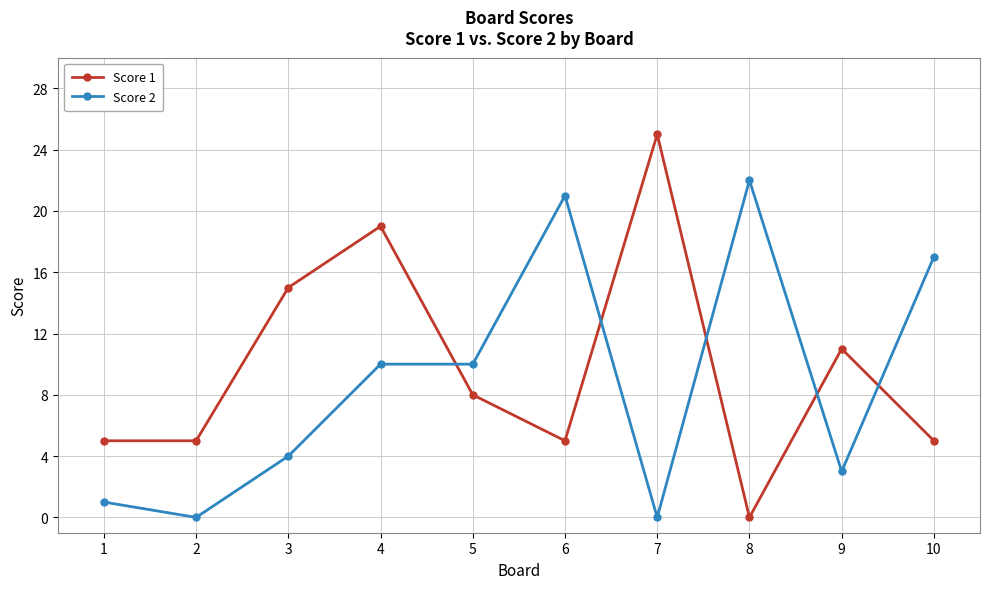

At which label does Score 2 reach its peak?

8